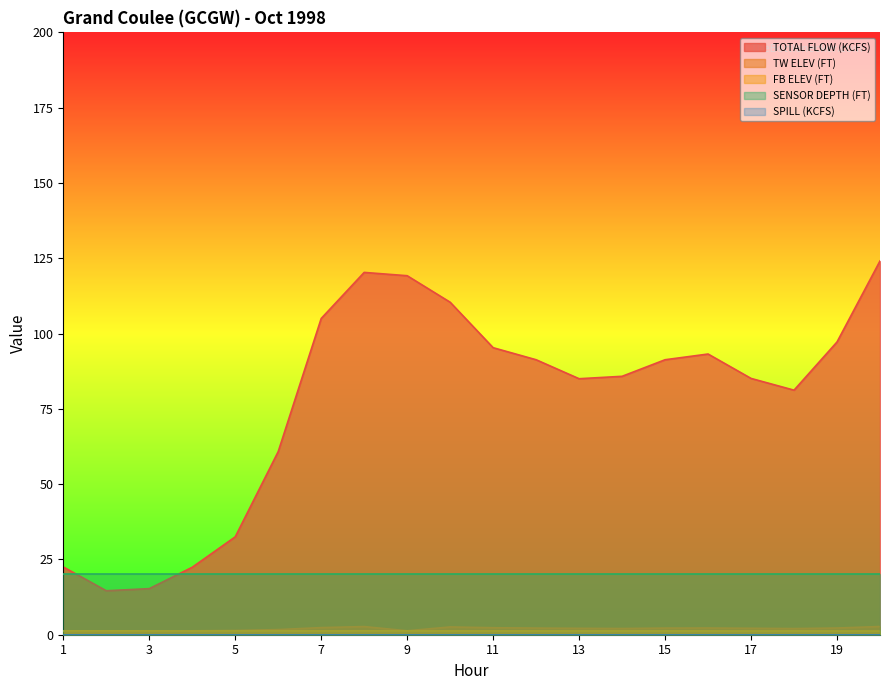

The value of TOTAL FLOW (KCFS) at 19 is 146.5. True or false?

False